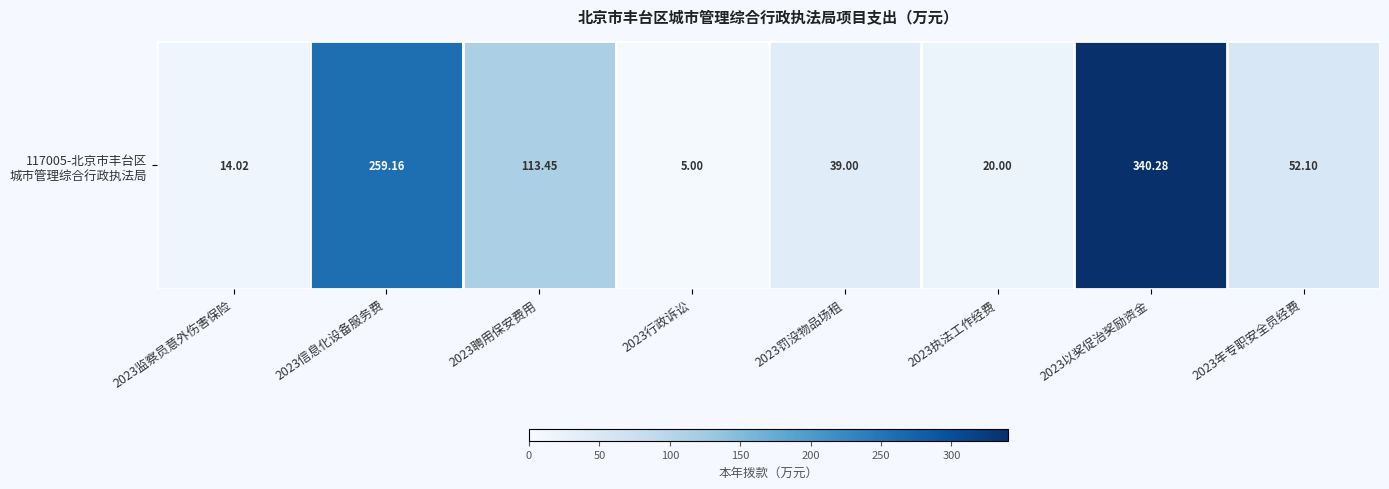

What is the sum of the values at 2023监察员意外伤害保险 and 2023年专职安全员经费?

66.1